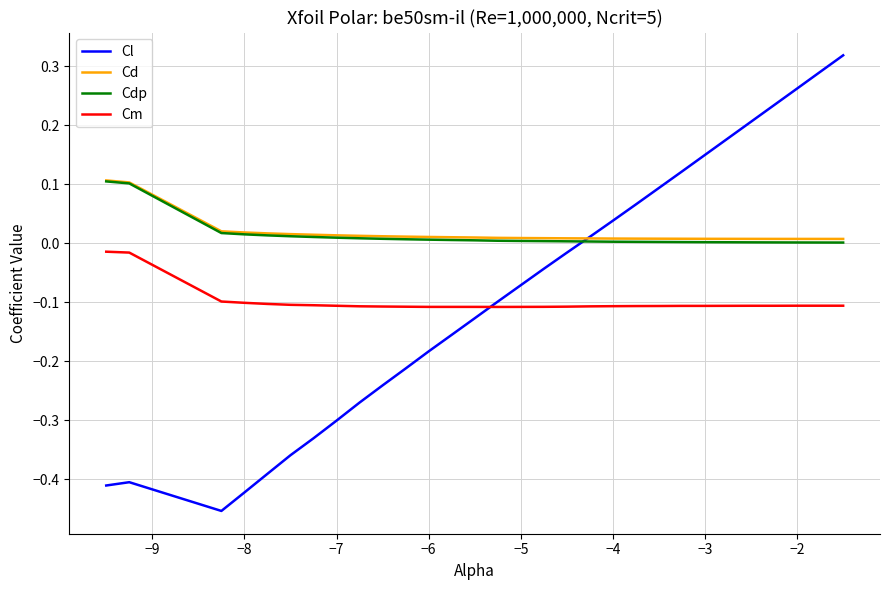

True or false: Cd and Cm intersect in this chart.

False